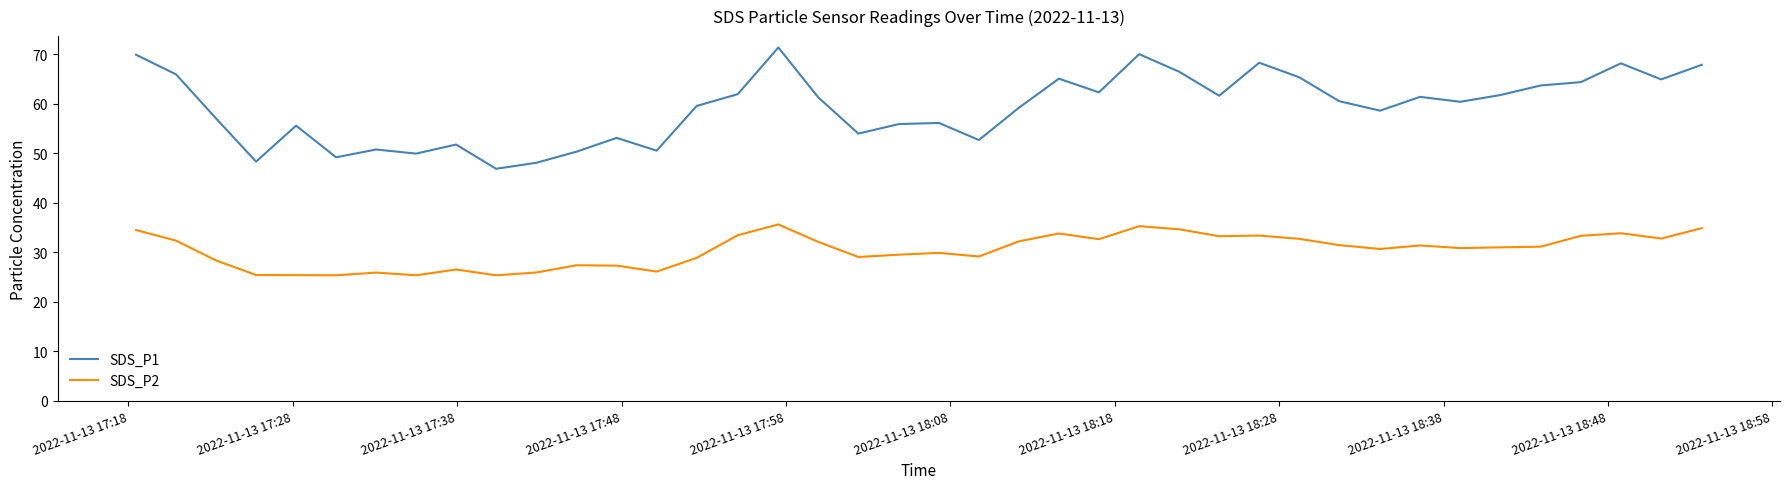

Which series has the largest range (max minus min)?

SDS_P1